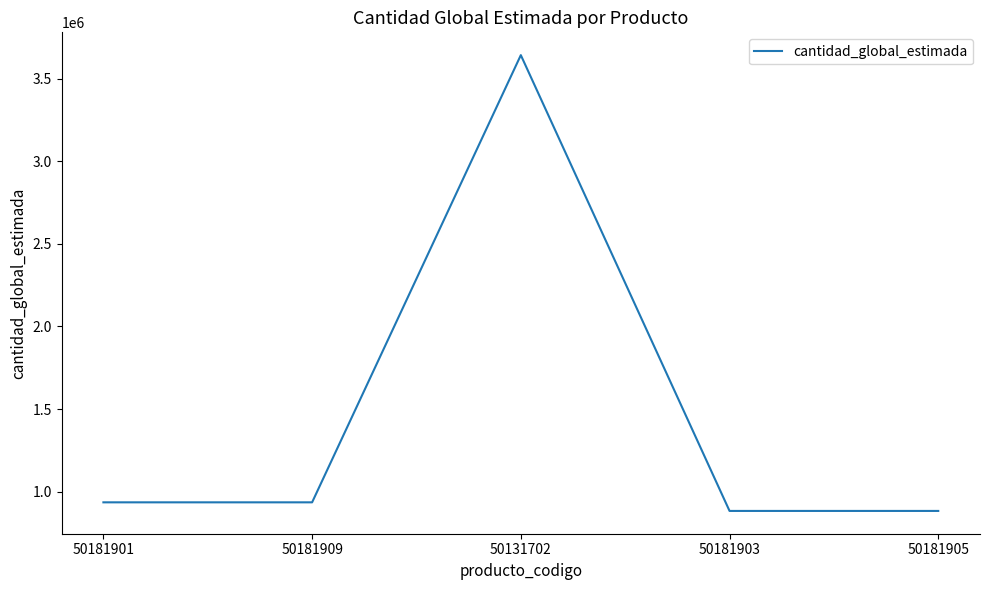

Is this an area chart (filled region under the line)?

No